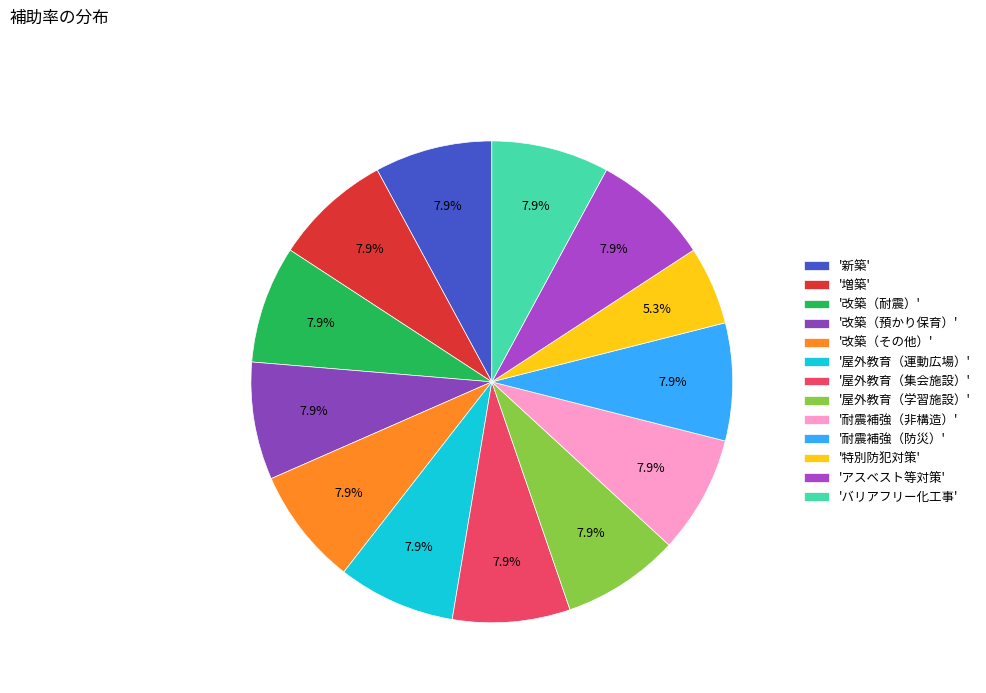

Does any single category account for the majority?

No